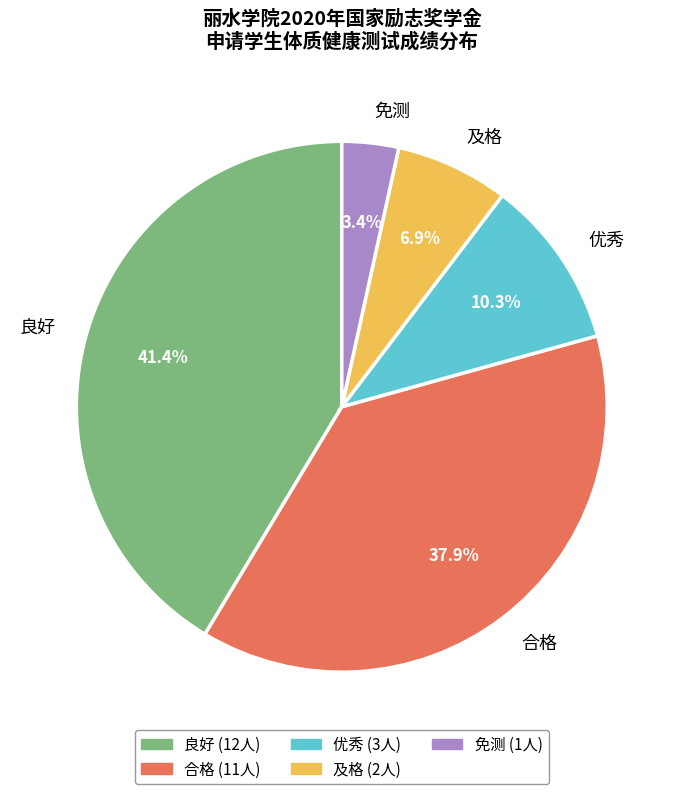

Is 良好 the majority of the pie?

No